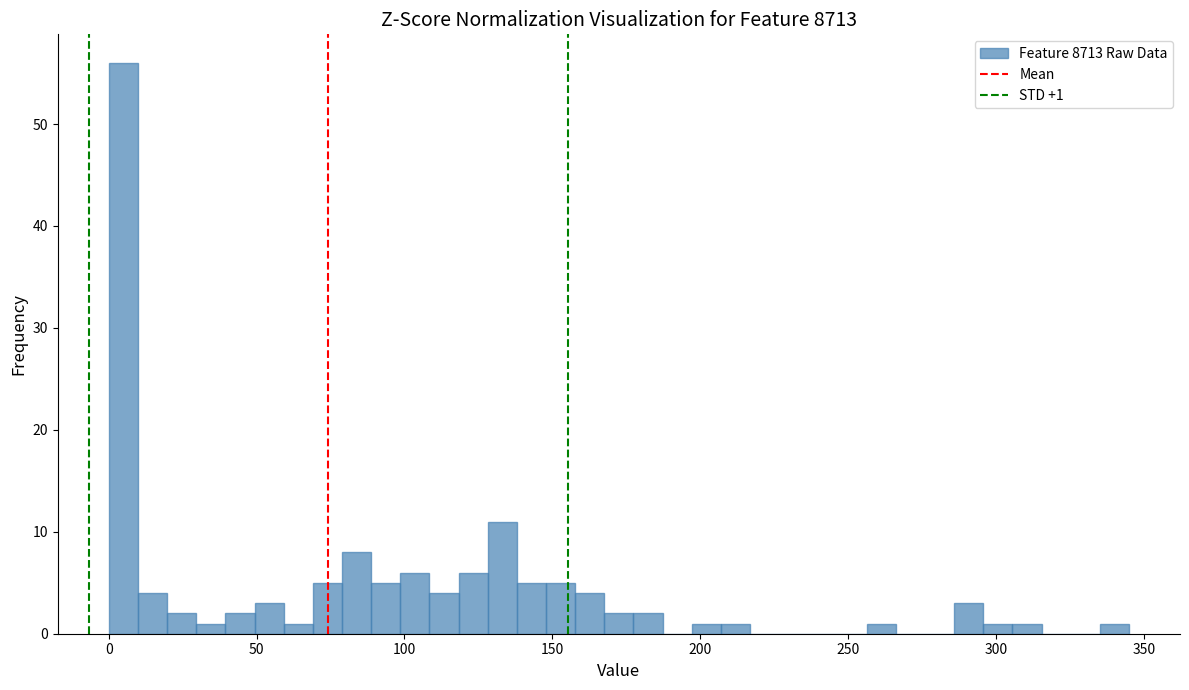

Read against the x-axis, roughly where is the centre of the tallest bar?

5